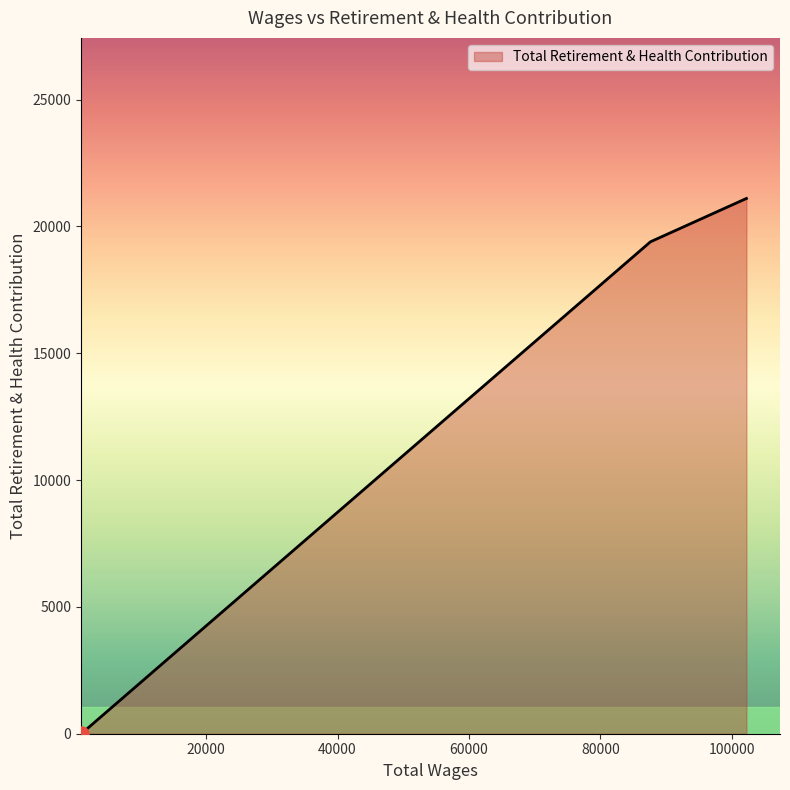

What is the average value?

13501